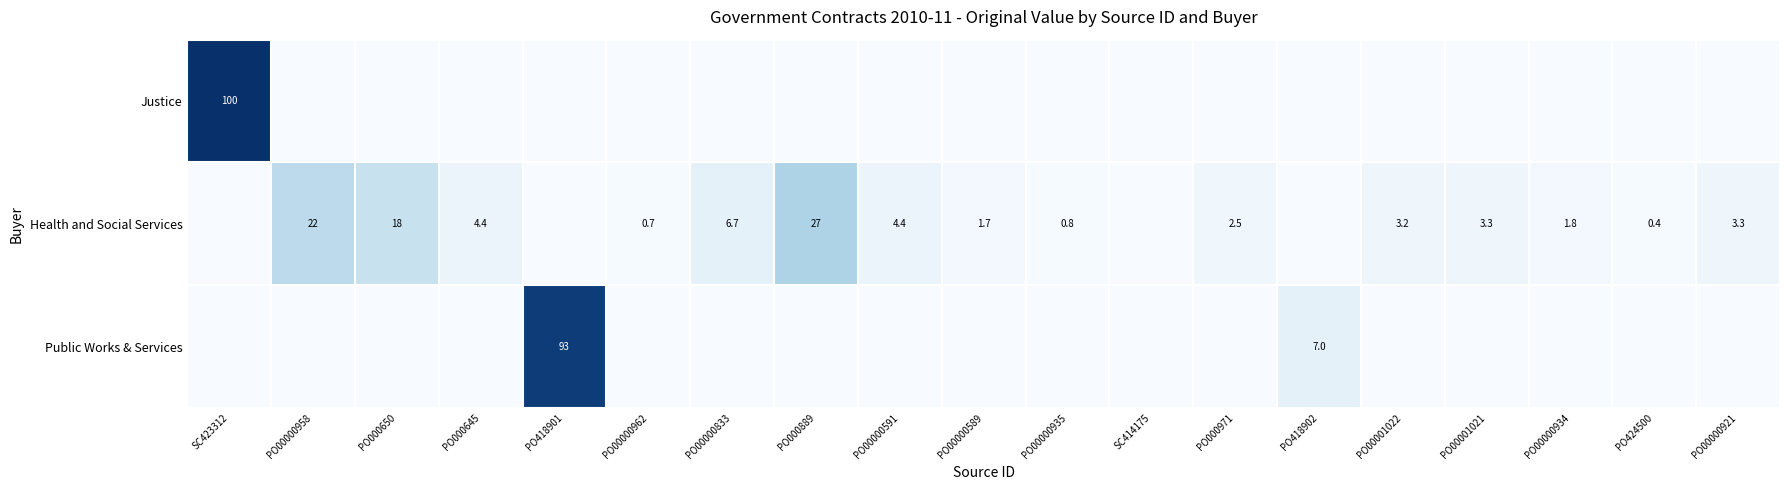

The Health and Social Services series shows 18.0 at PO000650. True or false?

True